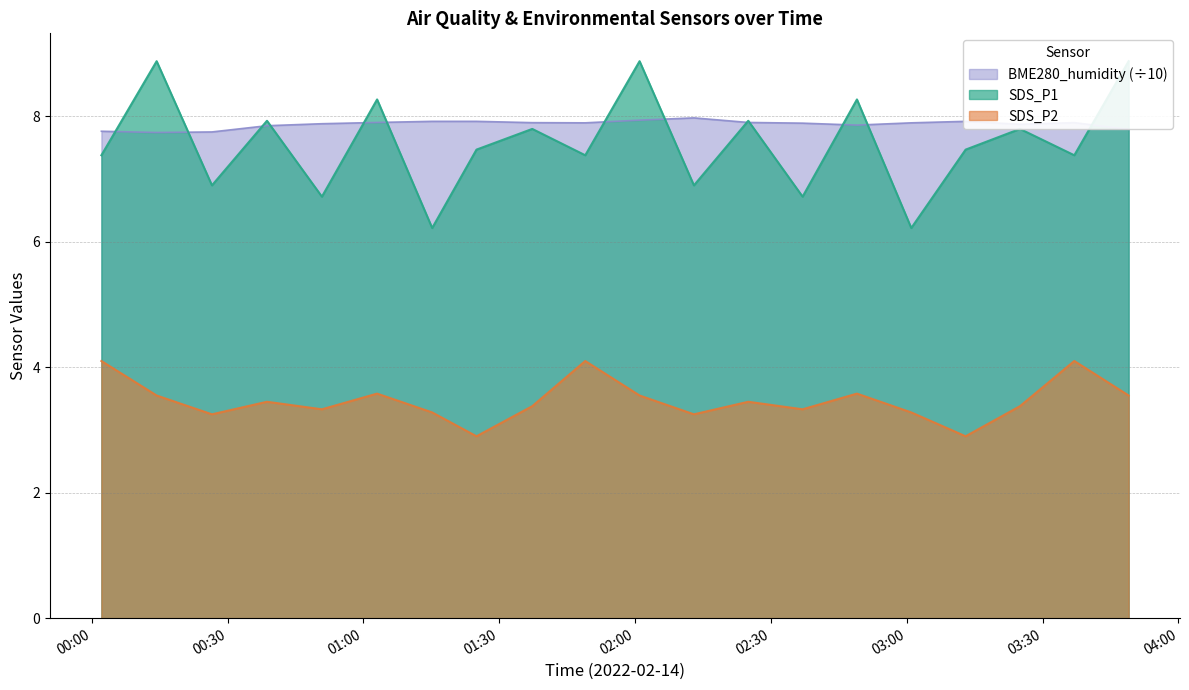

How many lines are shown in the chart?

2